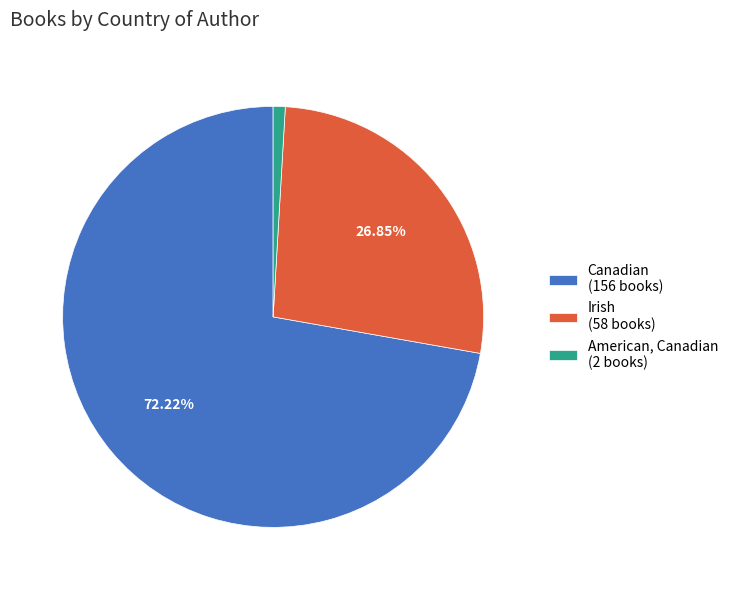

How many segments does this pie chart have?

3